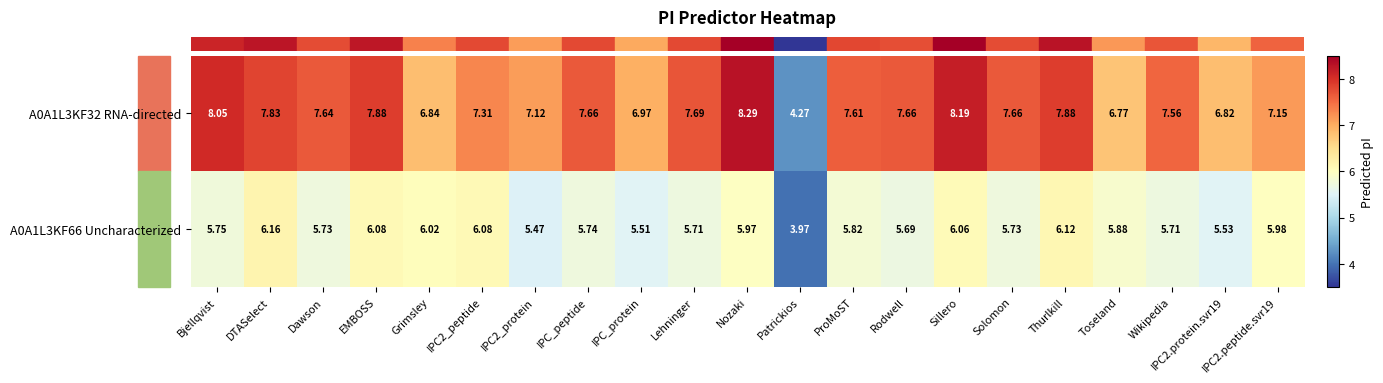

Between ProMoST and IPC2.peptide.svr19, which series saw the biggest shift?

A0A1L3KF32 RNA-directed